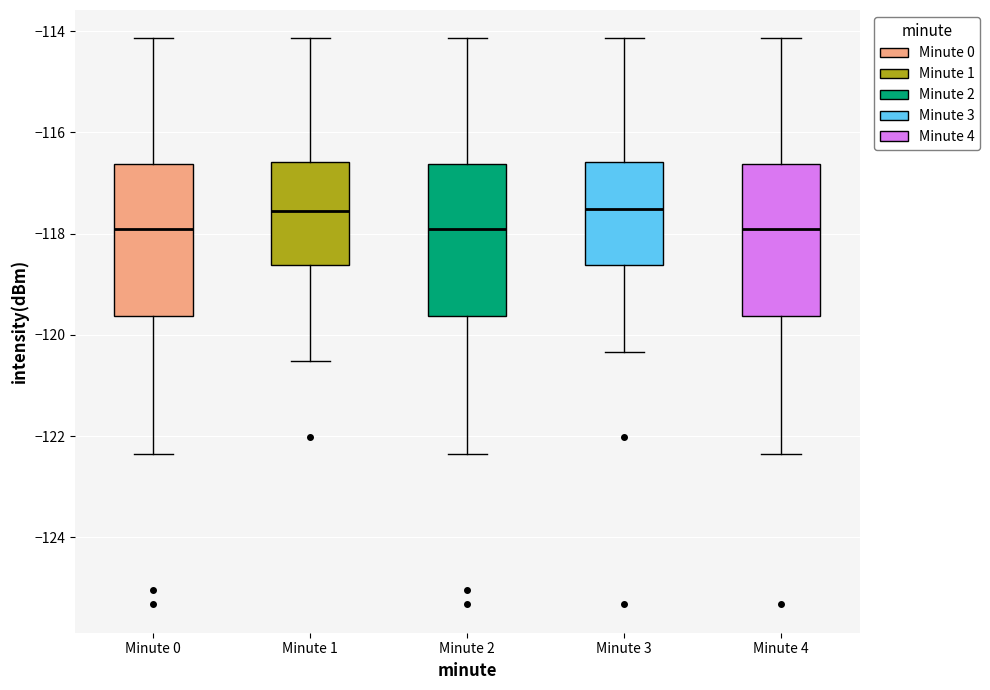

Reading left to right, transcribe this box plot: for each box, give where its median line is, the range the box spans, and where its two whiskers end, as read against the y-axis. The values are not printed on the chart, so give them approximately, as read against the axis.

Minute 0: median -118.0, box -119.6 to -116.6, whiskers -122.4 to -114.2
Minute 1: median -117.6, box -118.6 to -116.6, whiskers -120.6 to -114.2
Minute 2: median -118.0, box -119.6 to -116.6, whiskers -122.4 to -114.2
Minute 3: median -117.6, box -118.6 to -116.6, whiskers -120.4 to -114.2
Minute 4: median -118.0, box -119.6 to -116.6, whiskers -122.4 to -114.2